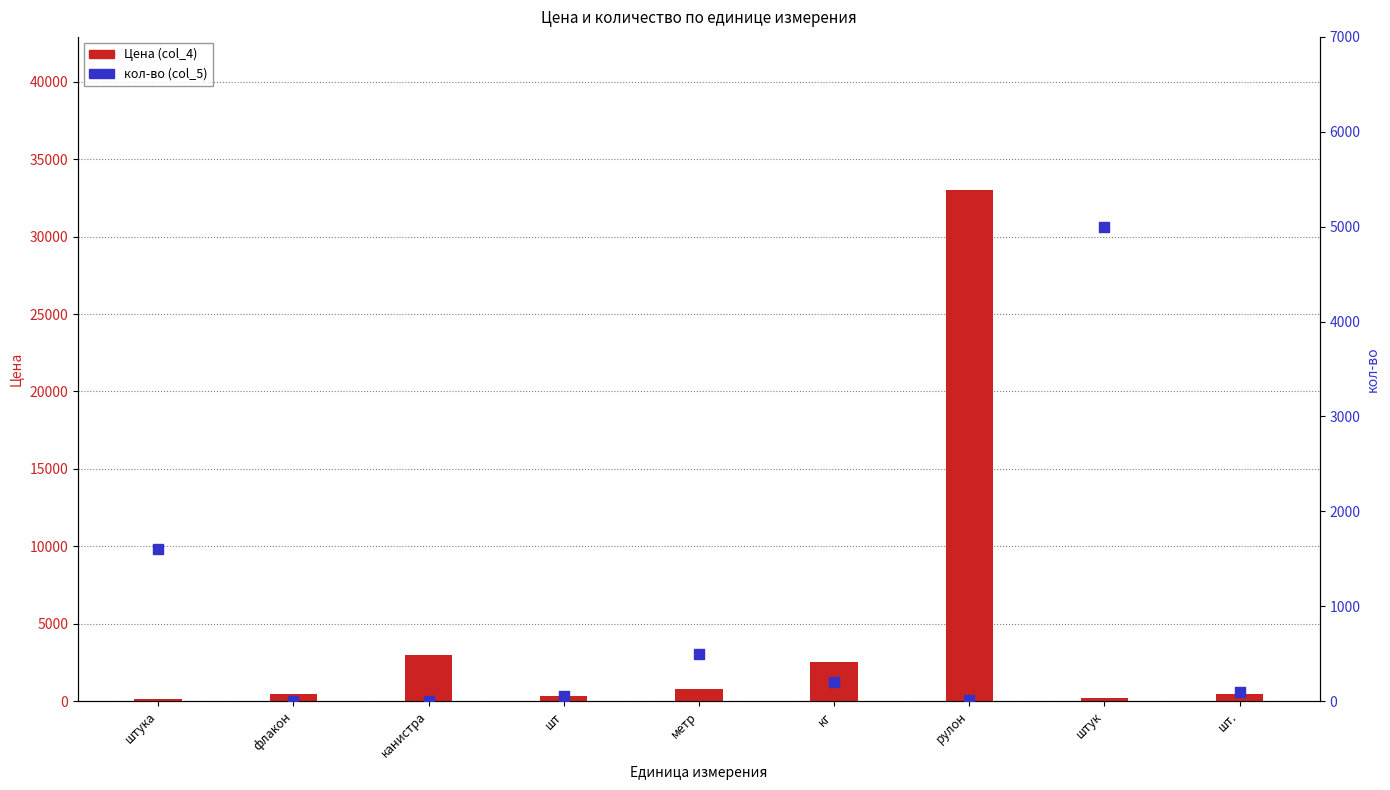

Which series reaches the minimum Y coordinate?

кол-во (col_5)